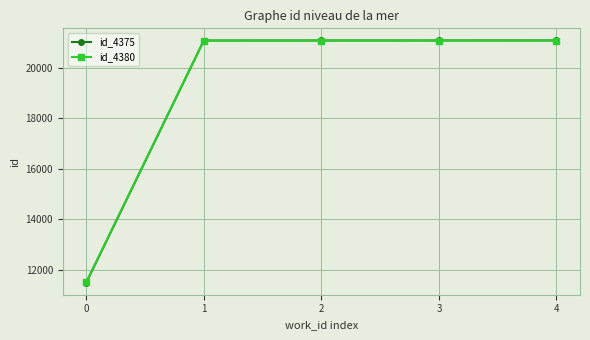

What is the value of the id_4375 point at the 2nd from the left?

21087